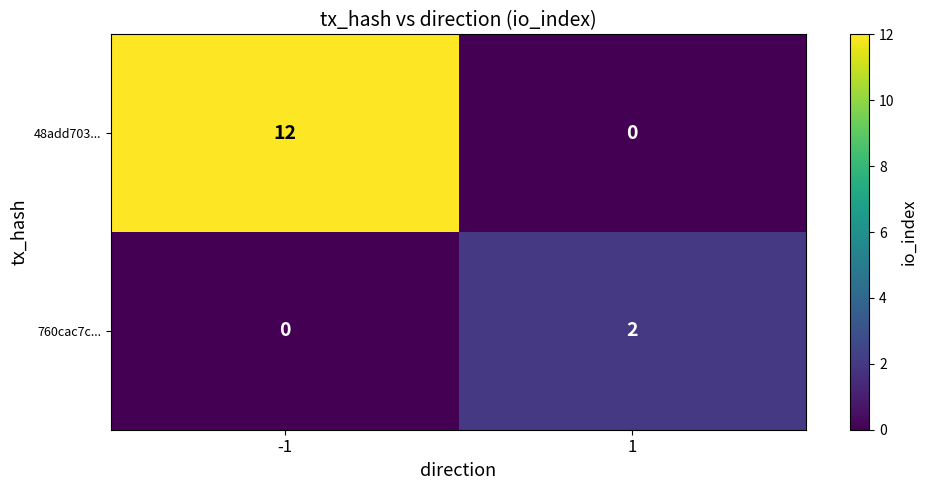

Rank the series at -1 from lowest to highest value.

760cac7c..., 48add703...